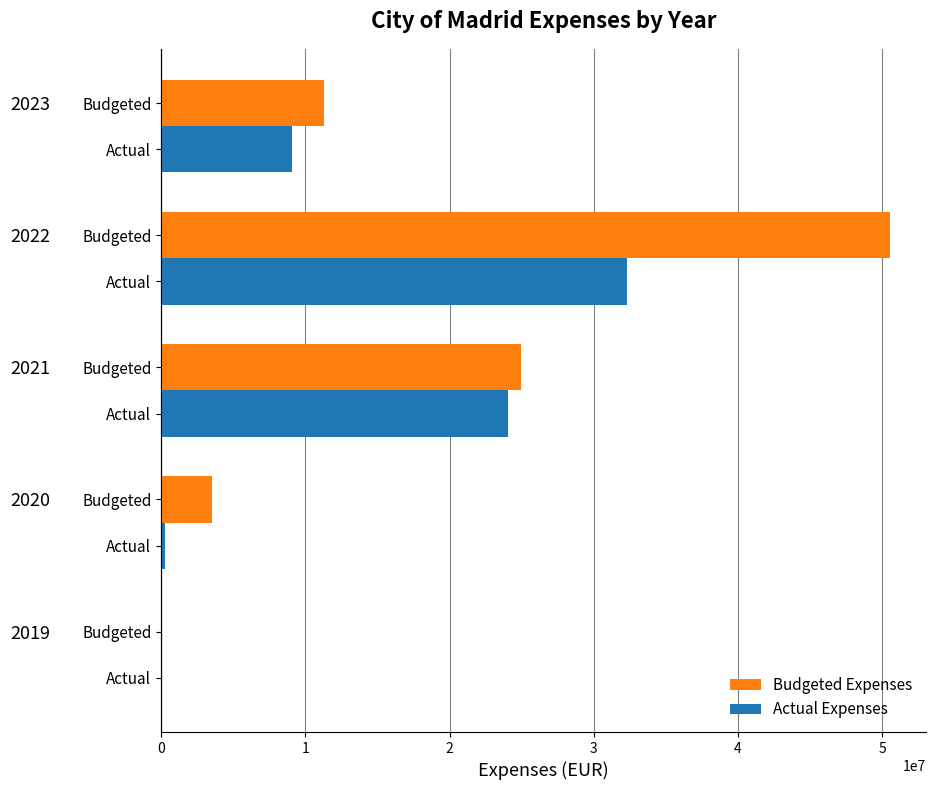

How many distinct data groups are displayed?

2